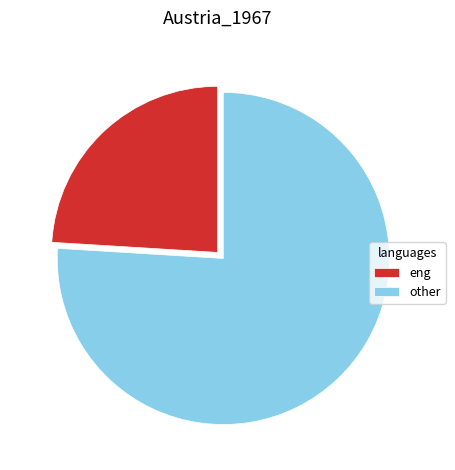

Approximately how many times larger is the value at other compared to eng?

3.2